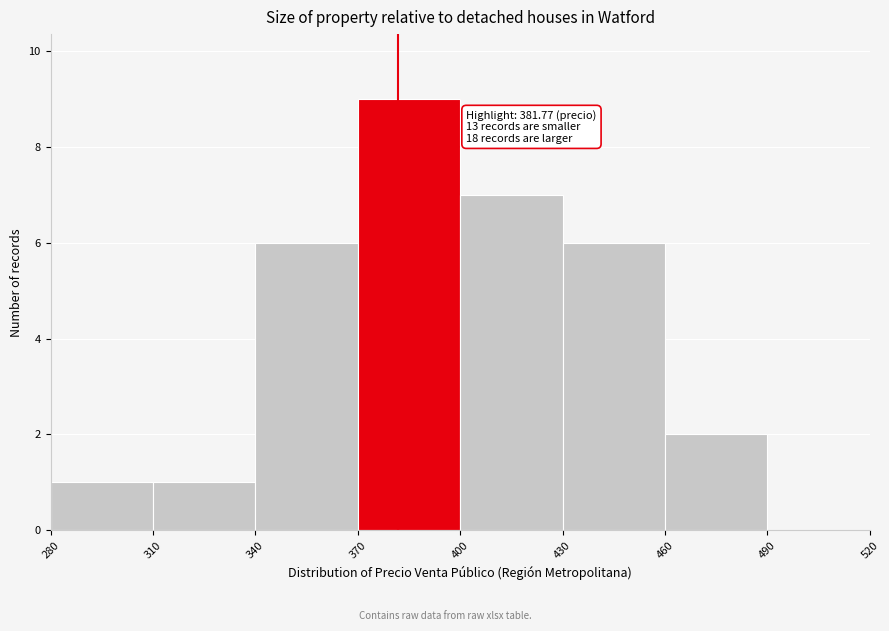

Which range on the x-axis has the tallest bar?

370 to 400